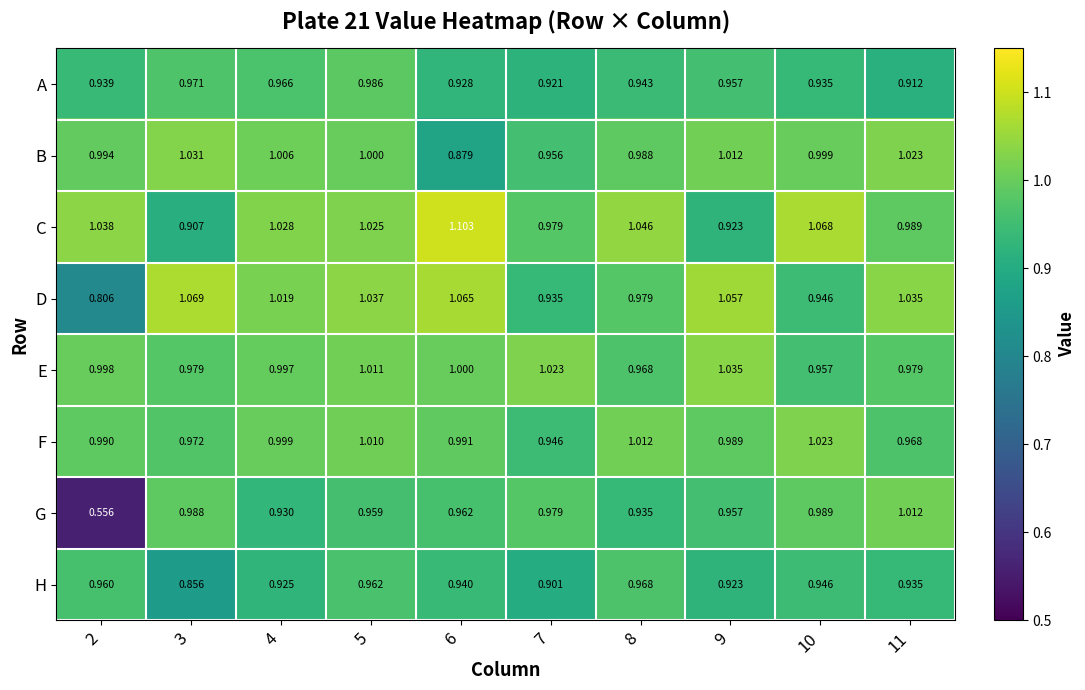

Which series has the largest total across all categories?

C